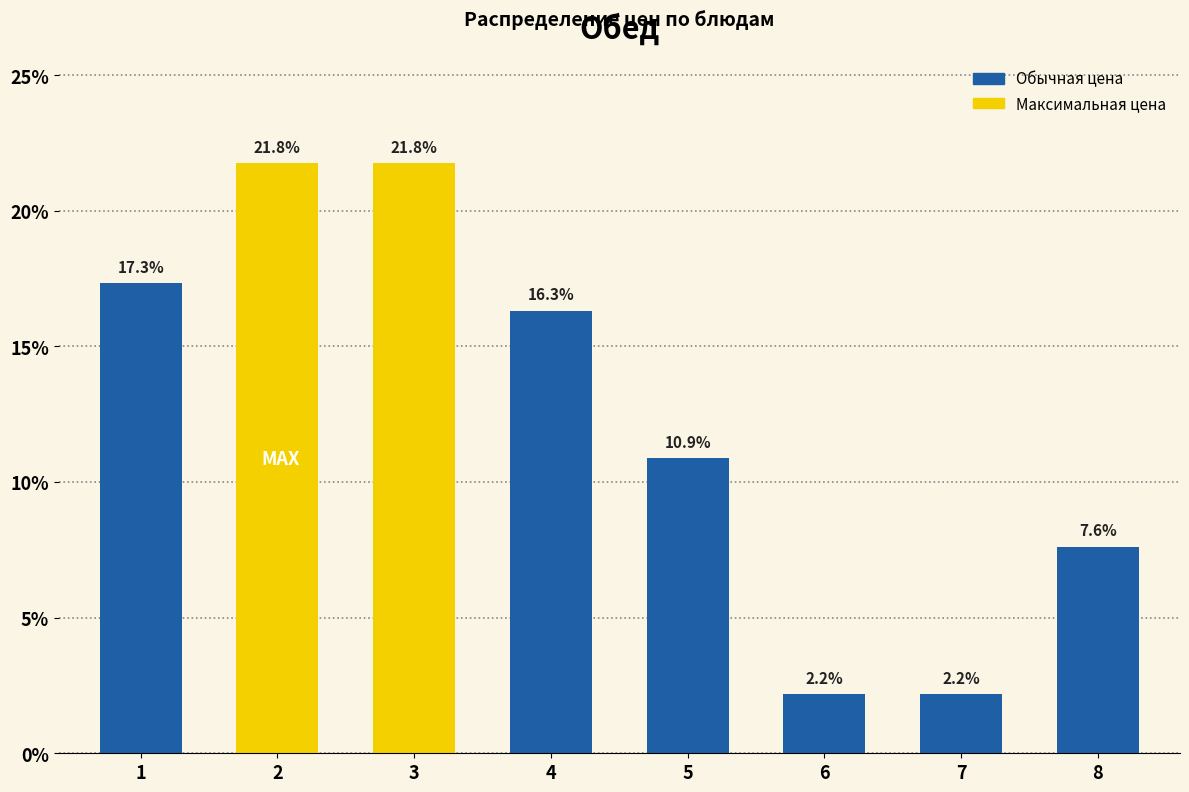

Reading right to left, extract all data points from this chart.

8=7.6	7=2.2	6=2.2	5=10.9	4=16.3	3=21.8	2=21.8	1=17.3